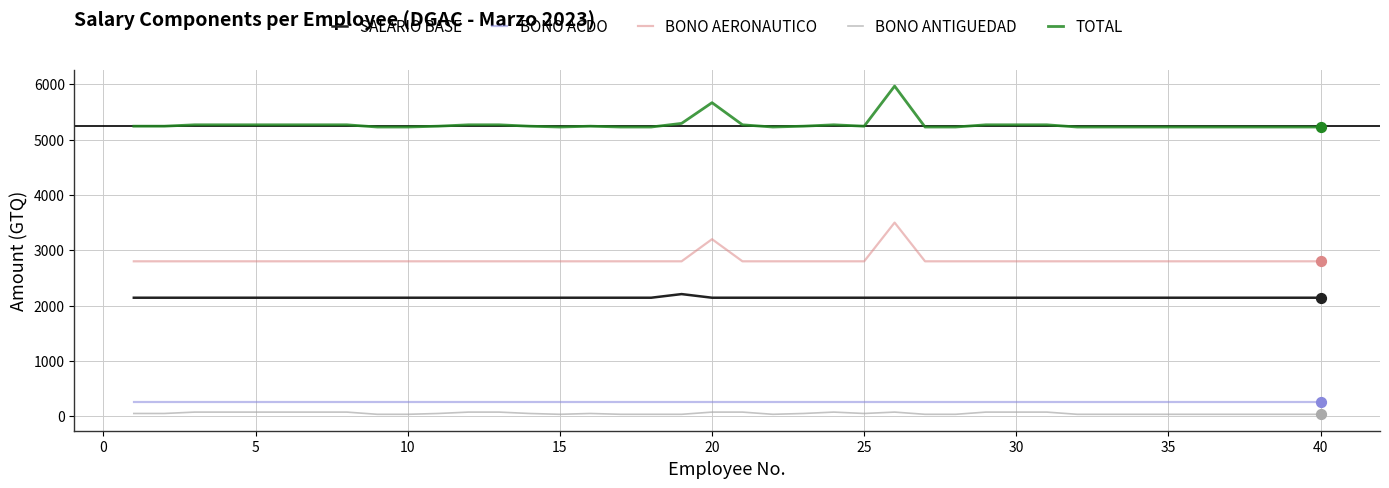

What is the difference between the maximum and minimum values in the BONO AERONAUTICO series?

700.0